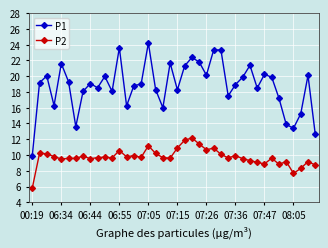

Which series has the largest range (max minus min)?

P1